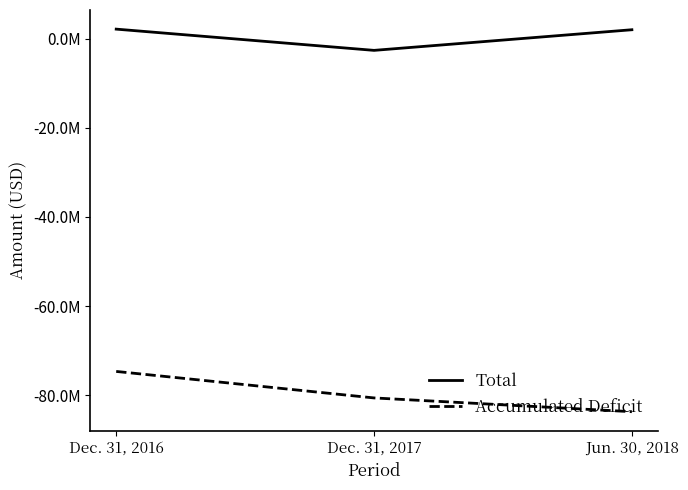

Does the chart display data point markers on the line(s)?

No